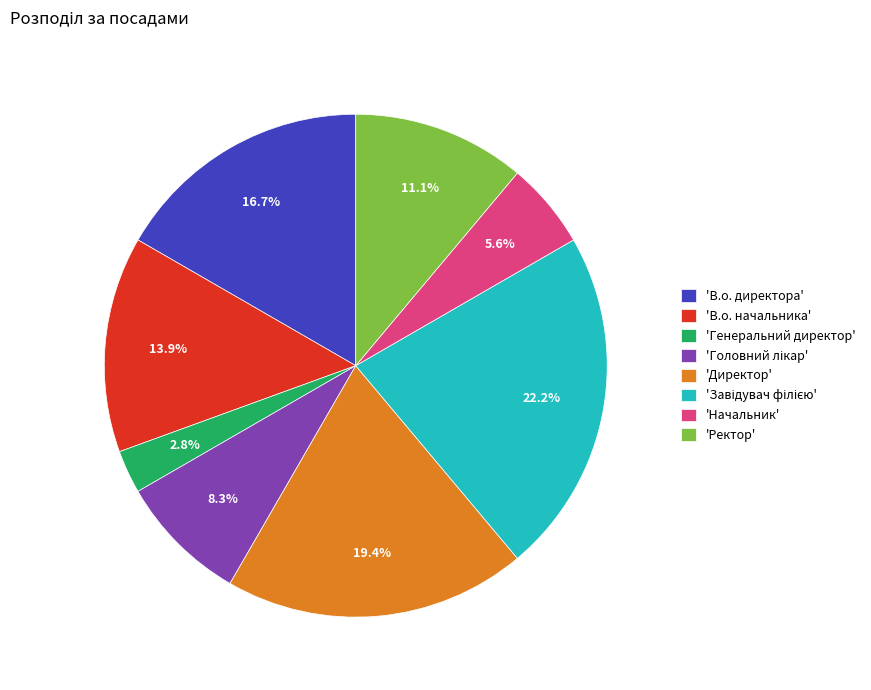

Between 'Начальник' and 'В.о. директора', which is larger?

'В.о. директора'